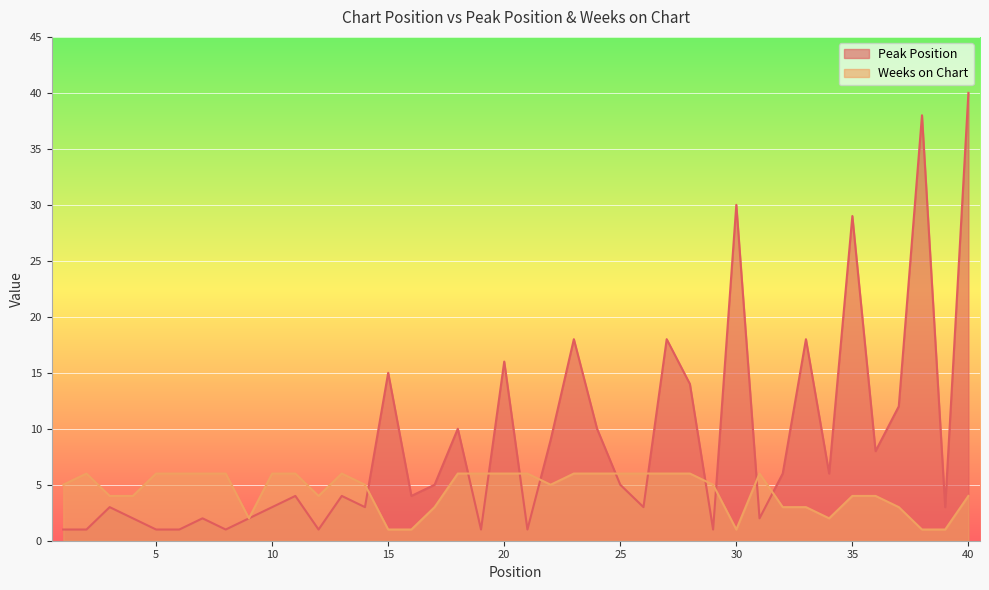

What is the value of the Weeks on Chart point at the 39th from the left?

1